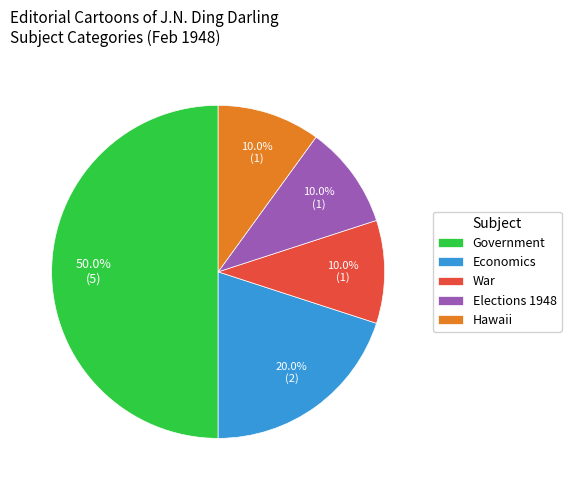

Is it true that War is 21% of the pie?

False